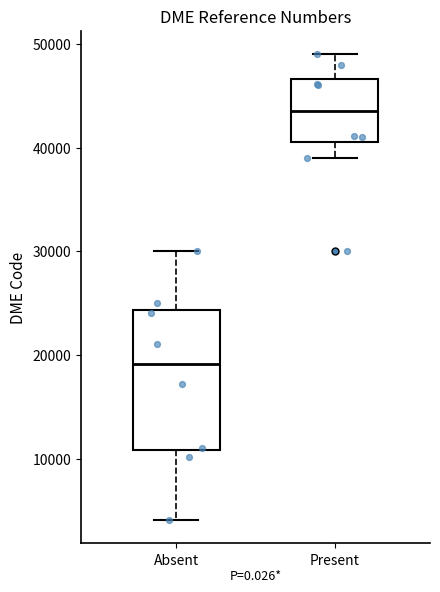

Where does the median line of the box for Present sit on the y-axis? The values are not printed on the chart, so give them approximately, as read against the axis.

44000